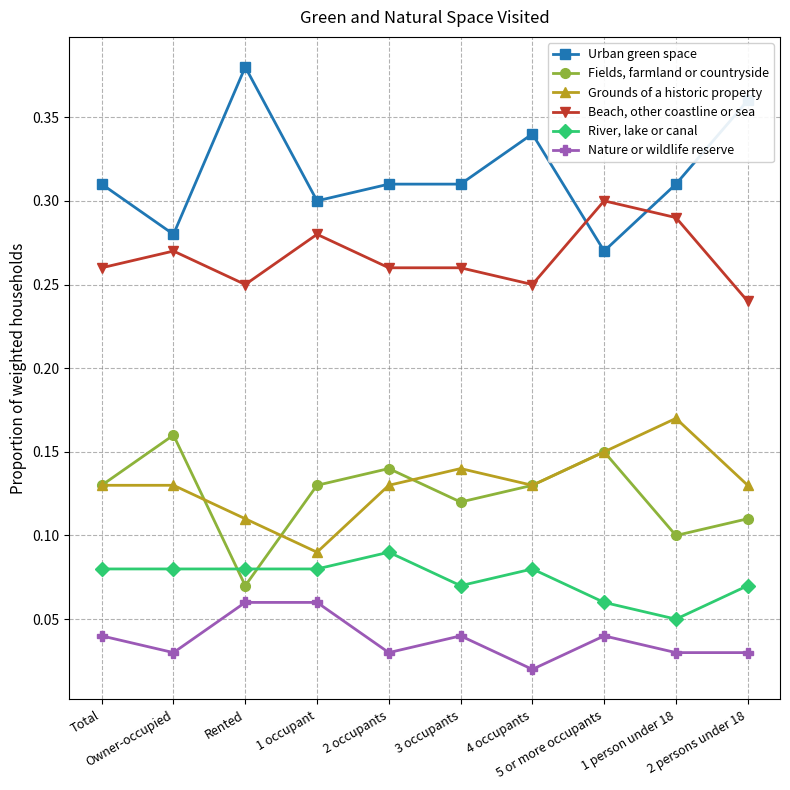

True or false: Grounds of a historic property and Urban green space intersect in this chart.

False